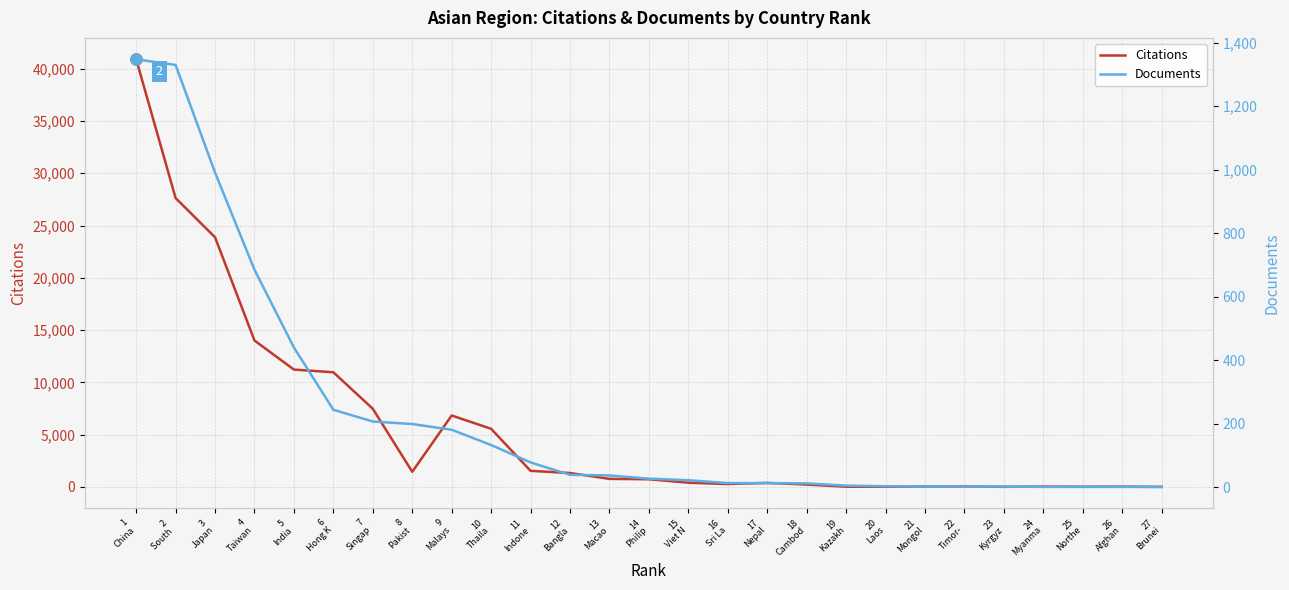

What is the value of the Documents point at the 18th from the left?

12